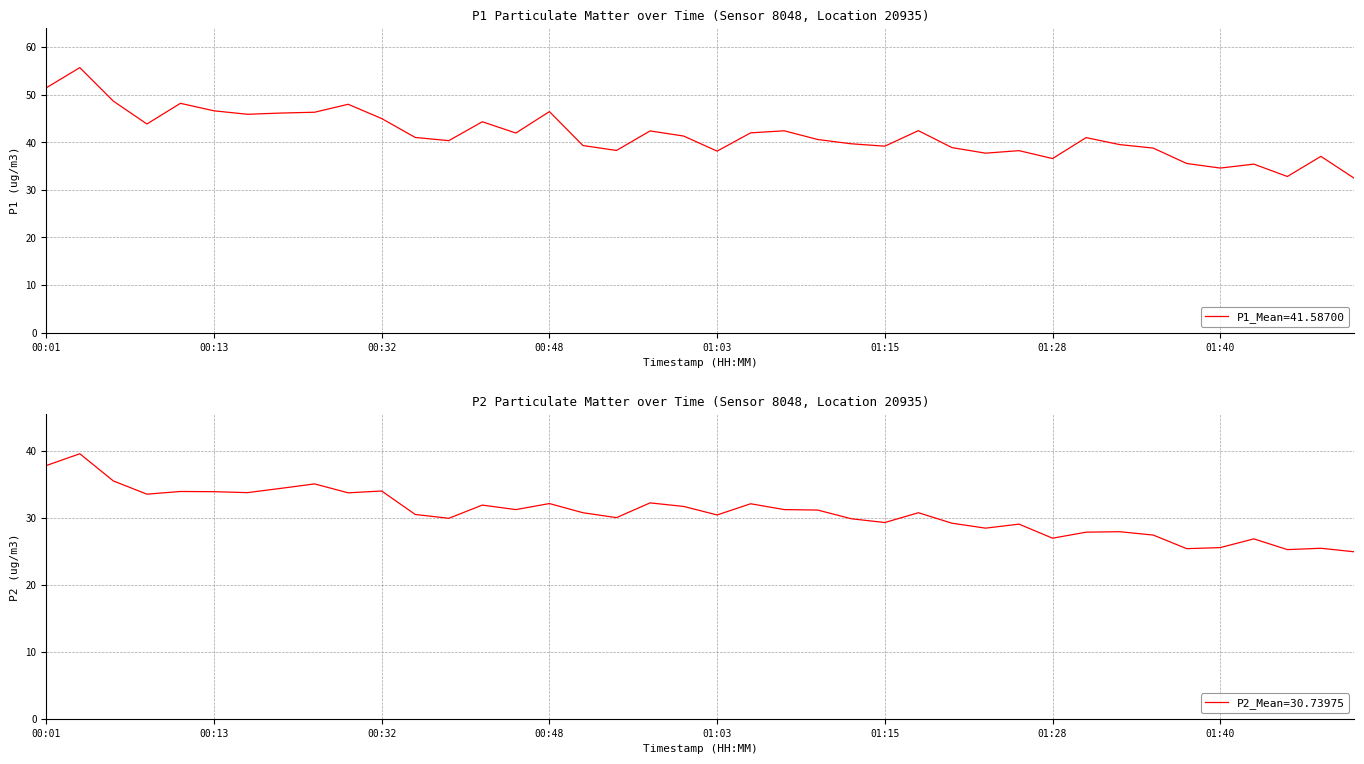

True or false: P1 and P2 cross at least once.

False